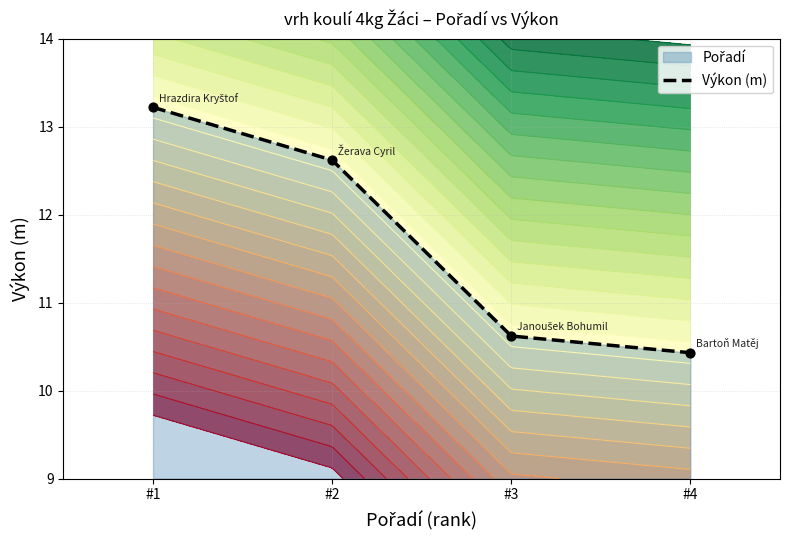

What is the ratio of the value at #1 to the value at #2?

1.0